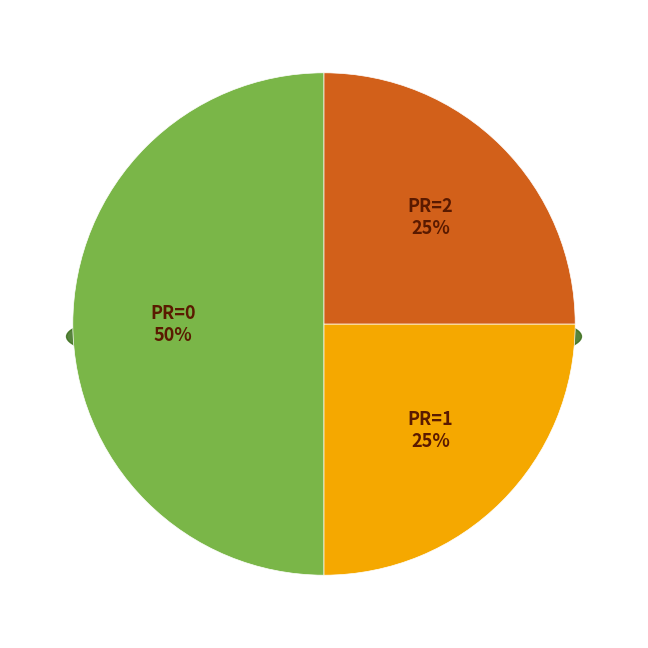

Is it true that PR=2 is 25% of the pie?

True